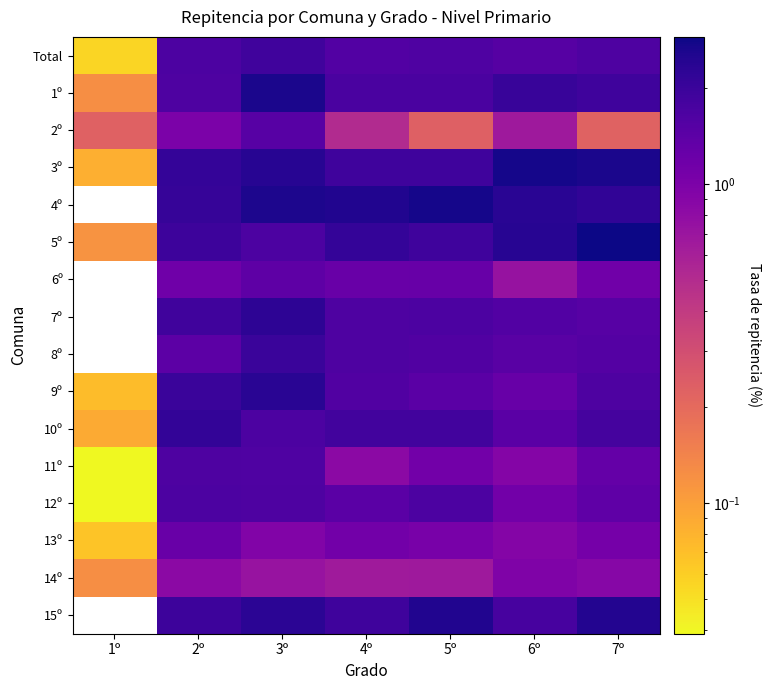

Between 1º and 3º, which is larger?

3º